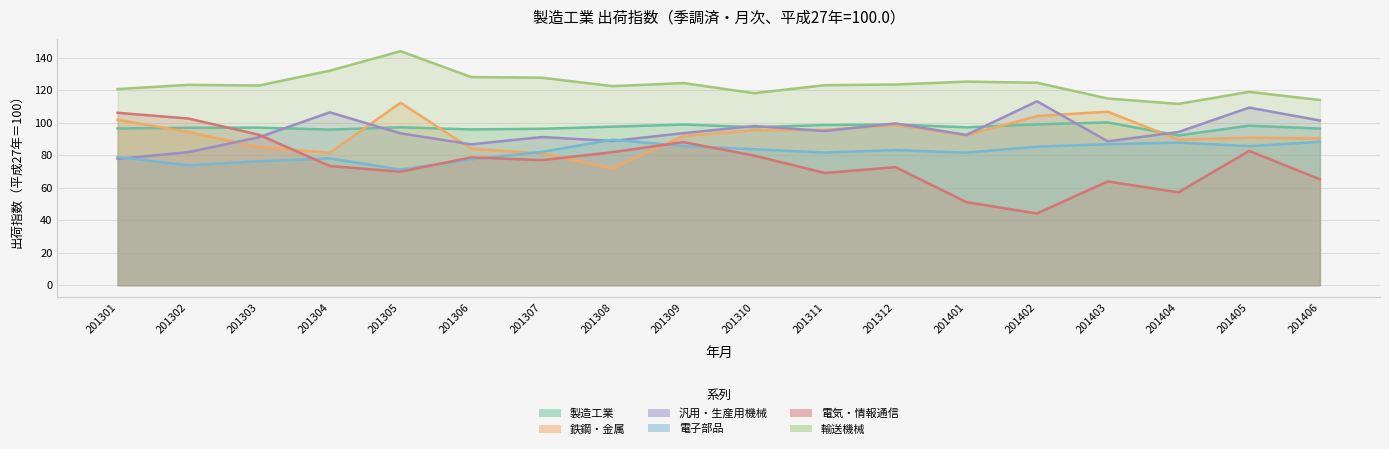

True or false: 輸送機械 and 鉄鋼・金属 cross at least once.

False